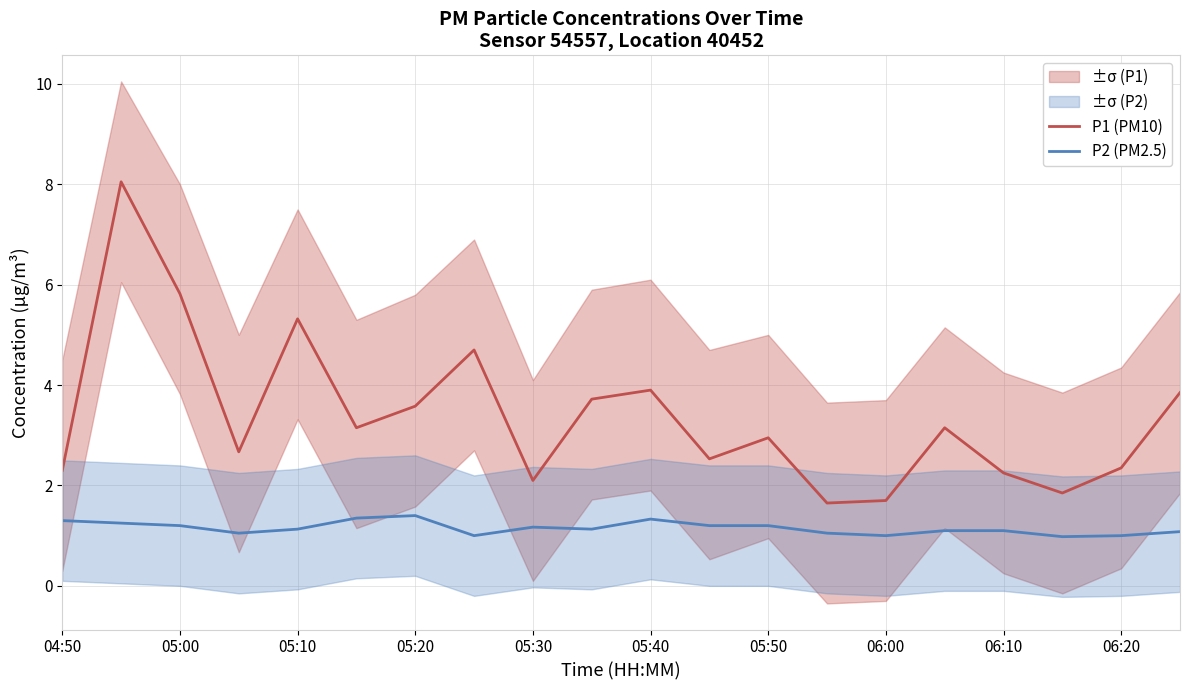

What is the average value of the P1 (PM10) series?

3.4